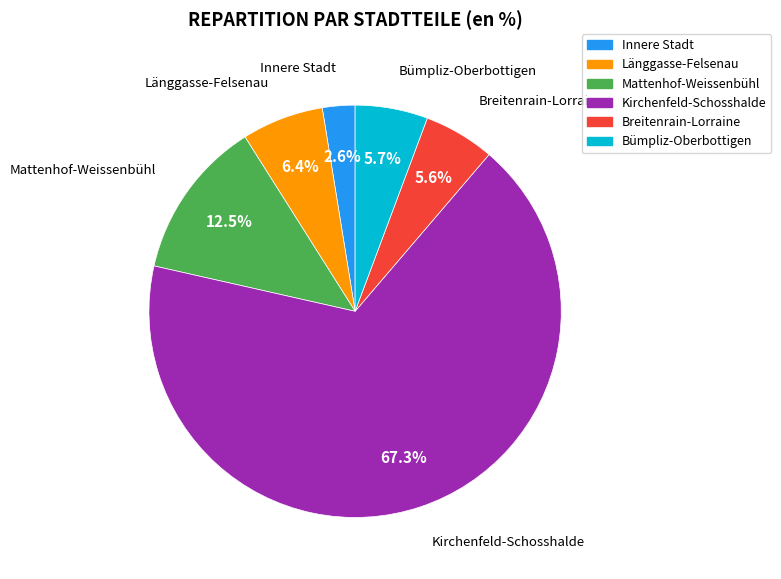

Which category has the biggest portion of the pie?

Kirchenfeld-Schosshalde